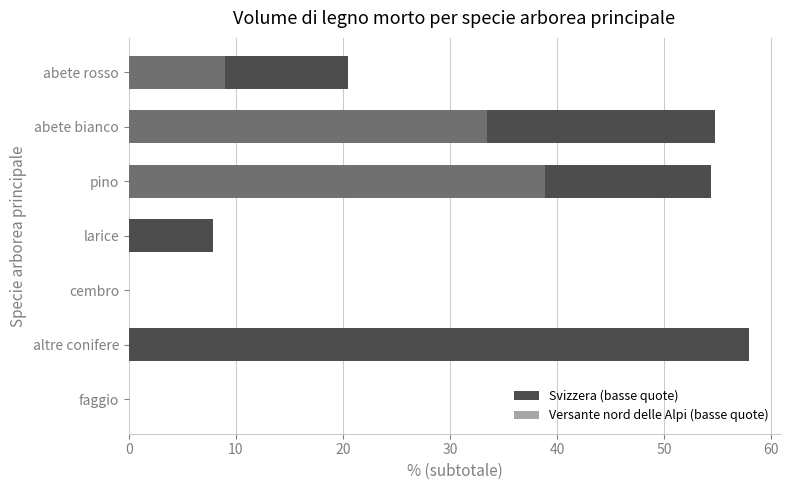

What is the maximum value shown in the chart?

57.9